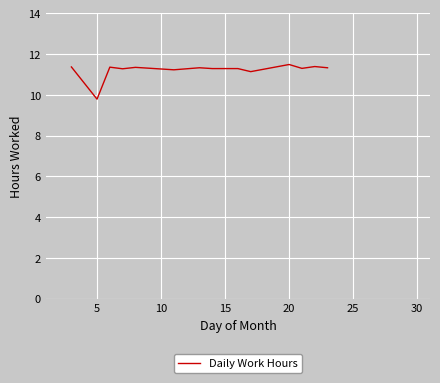

What is the difference between the maximum and minimum values?

1.7